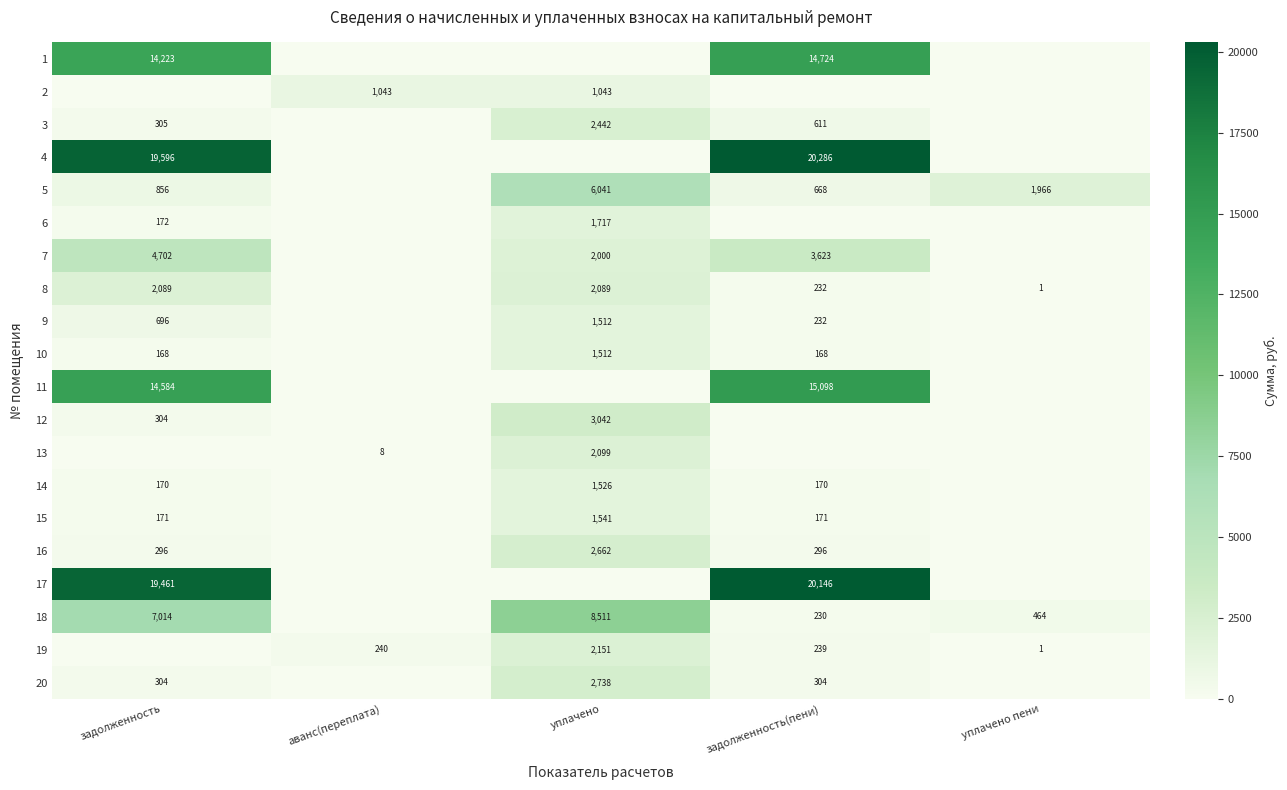

True or false: 13 has a value of 2099 at уплачено.

True